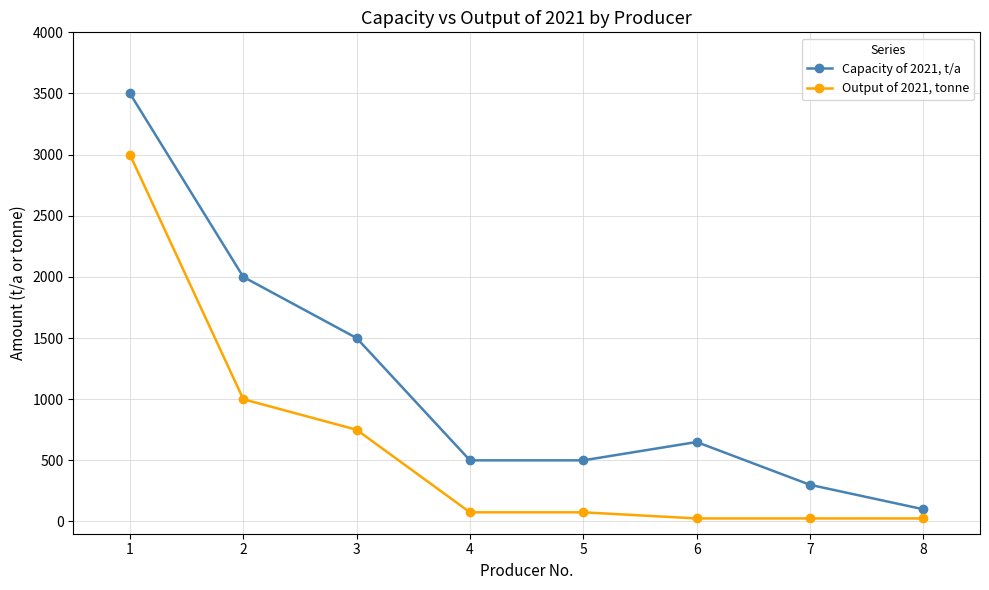

True or false: Output of 2021, tonne and Capacity of 2021, t/a cross at least once.

False